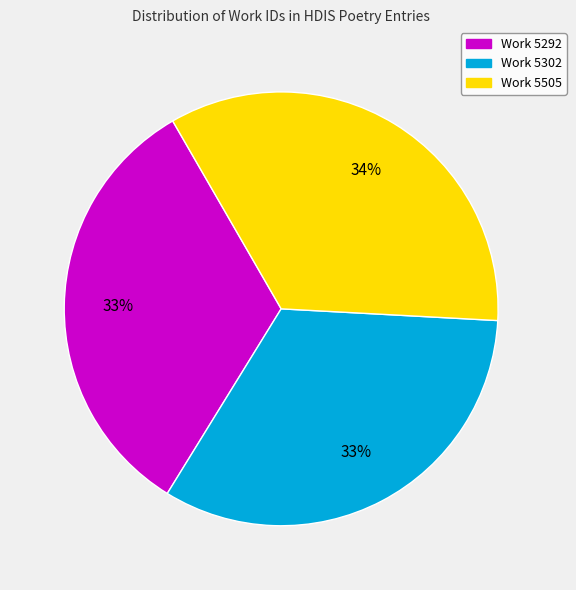

Which category has the biggest portion of the pie?

Work 5505